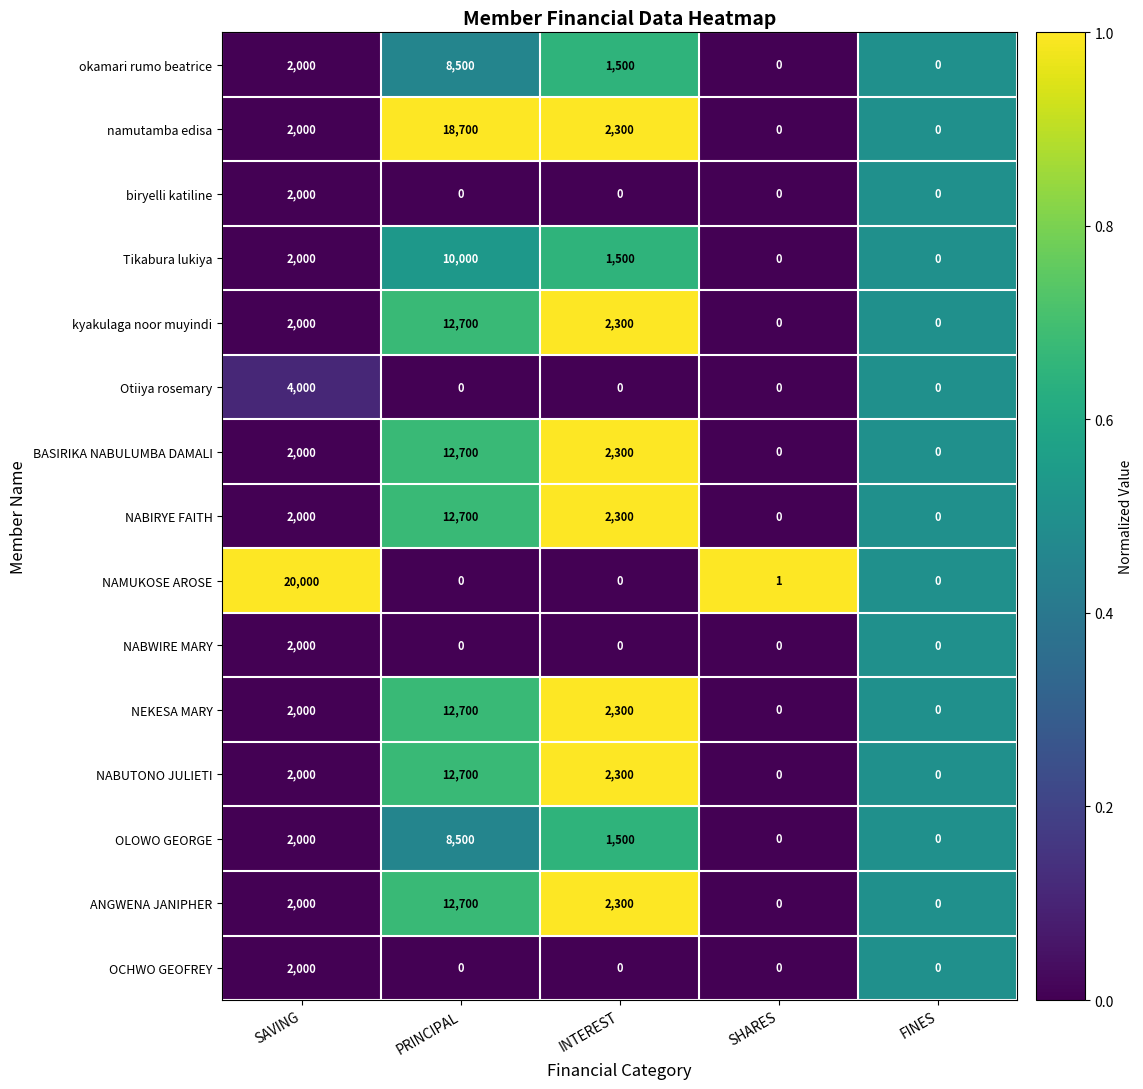

What is the maximum value shown in the chart?

20000